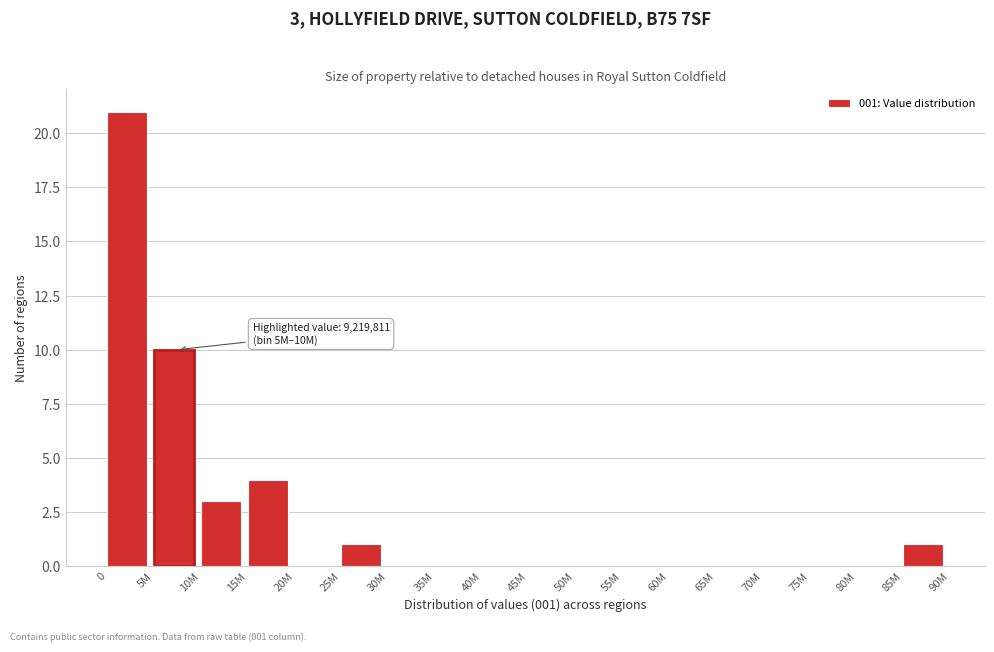

Reading left to right, what are all the values shown in this chart?

0=21	5M=10	10M=3	15M=4	20M=0	25M=1	30M=0	35M=0	40M=0	45M=0	50M=0	55M=0	60M=0	65M=0	70M=0	75M=0	80M=0	85M=1